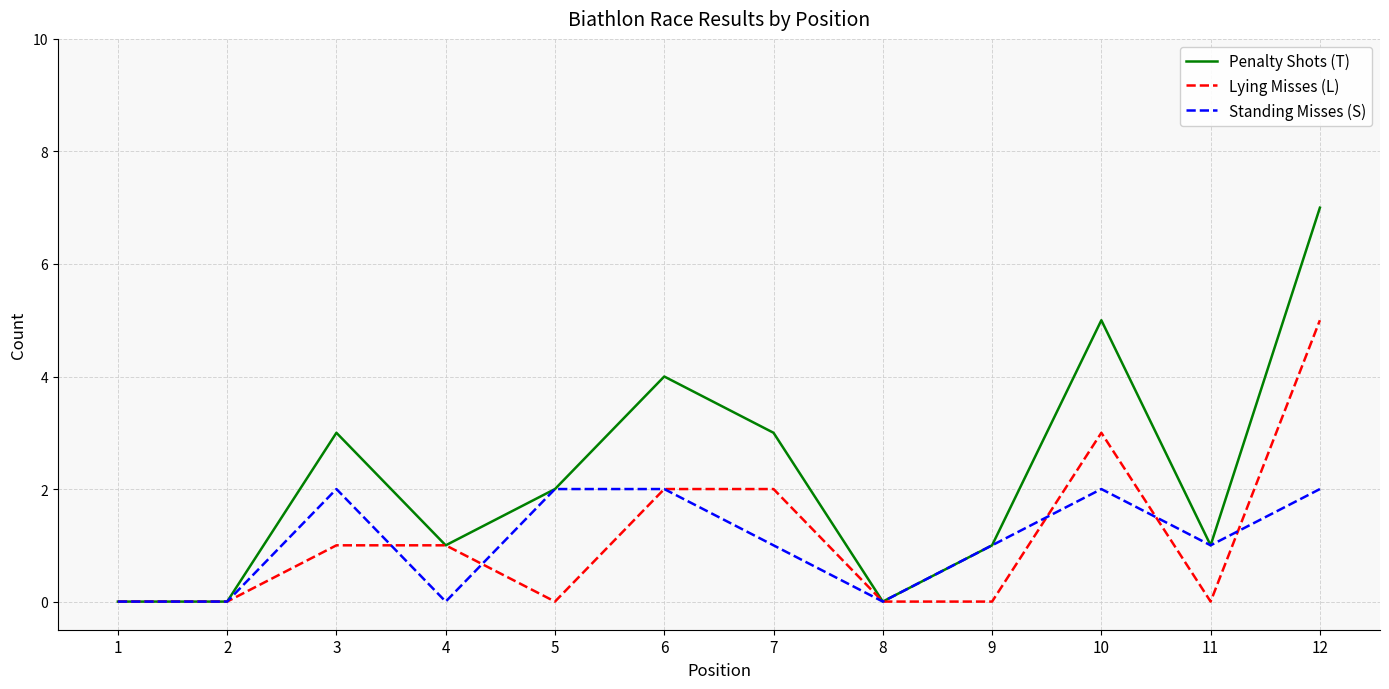

The value of Standing Misses (S) at 12 is 2. True or false?

True